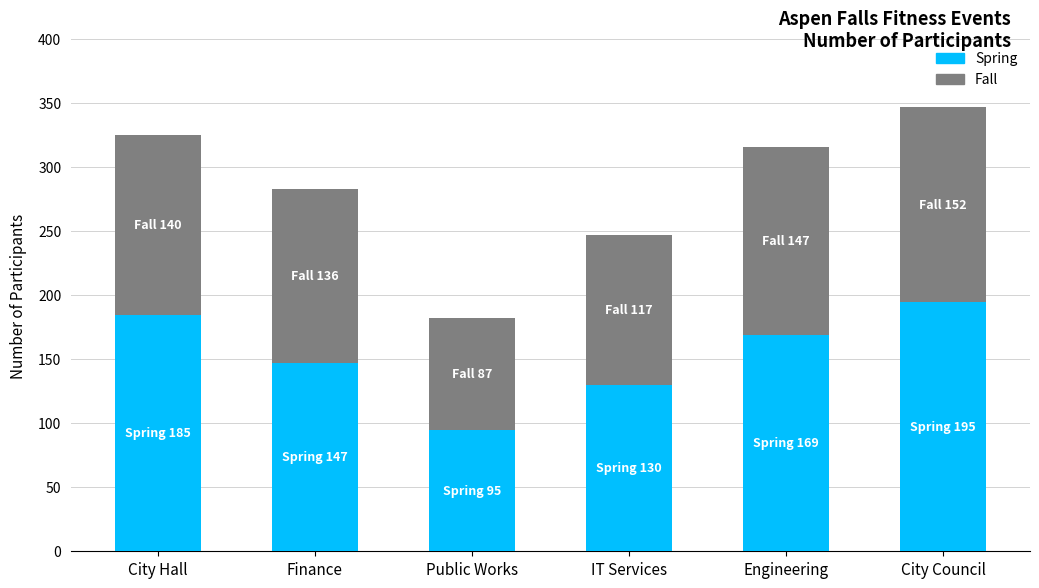

Does the chart contain any negative values?

No